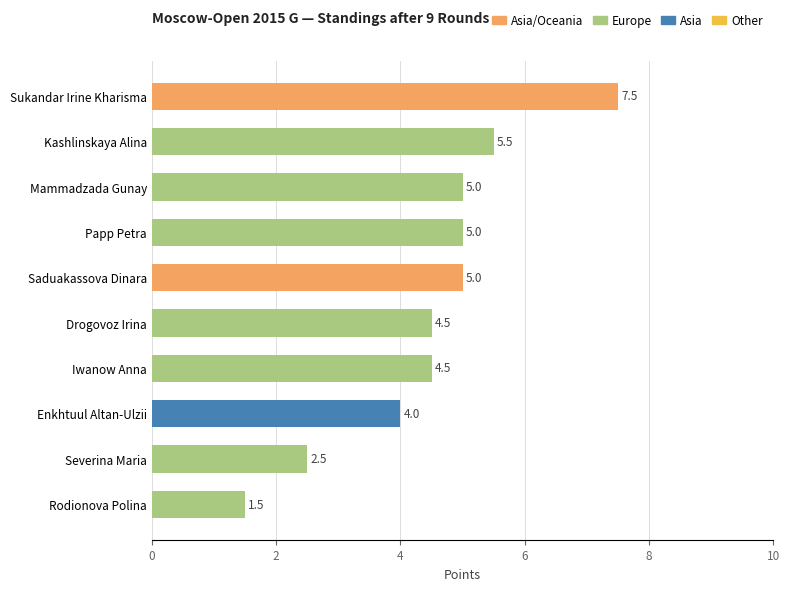

What is the ratio of the value at Iwanow Anna to the value at Kashlinskaya Alina?

0.8